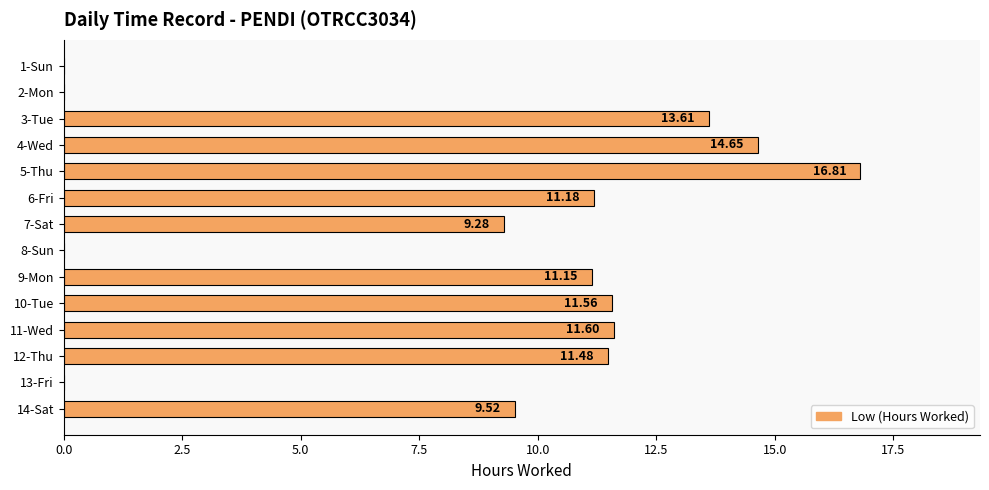

At which category does the chart reach its peak across all series?

5-Thu